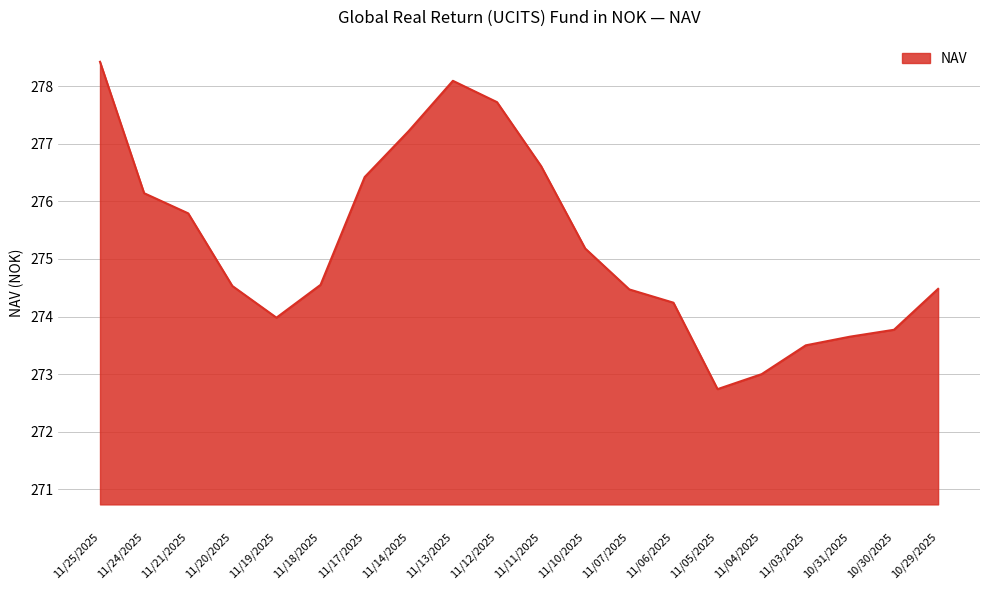

At which label is the value closest to 275?

11/10/2025